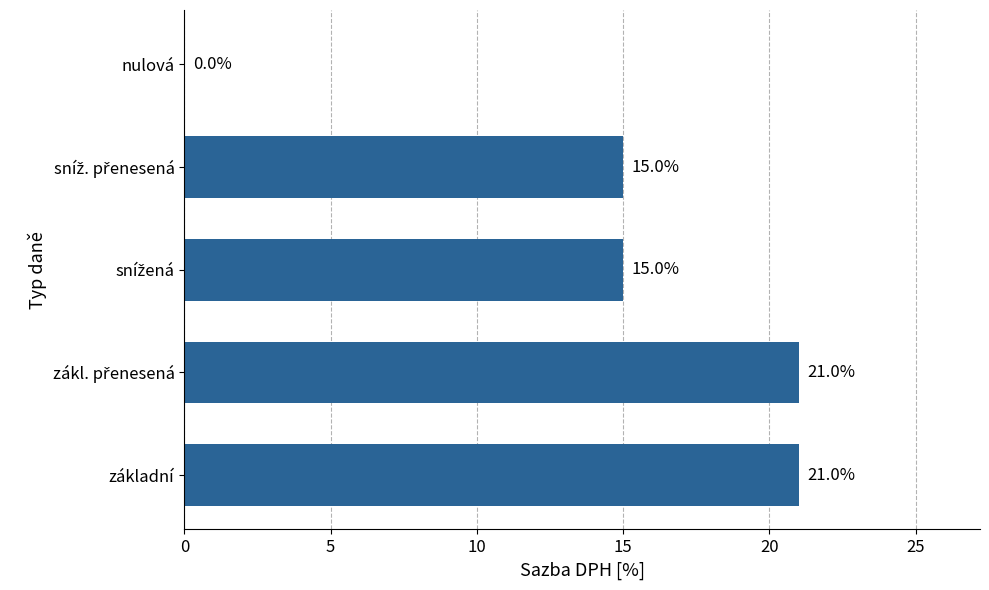

How many data points does each series have?

5